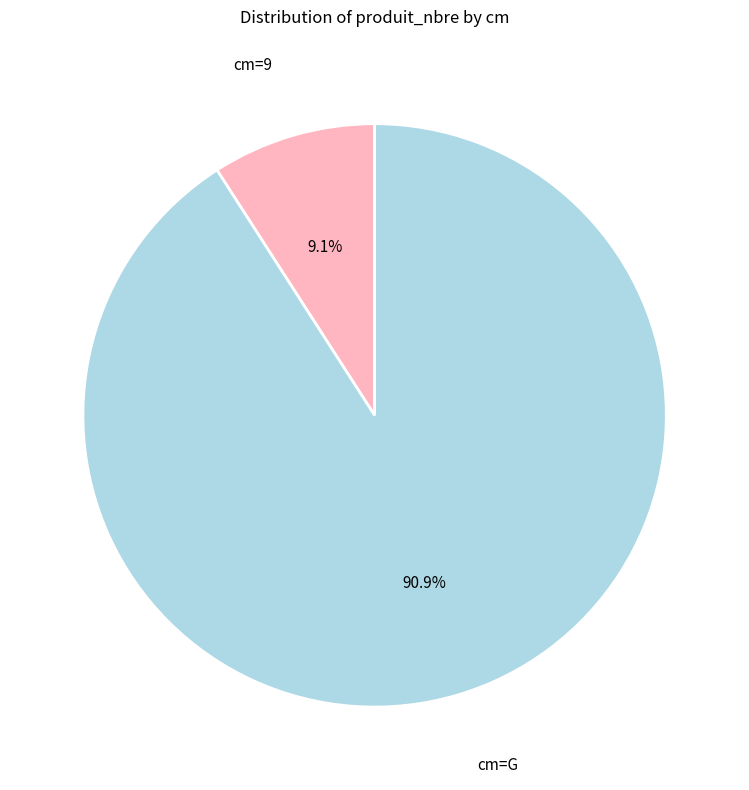

Does any single category account for the majority?

Yes